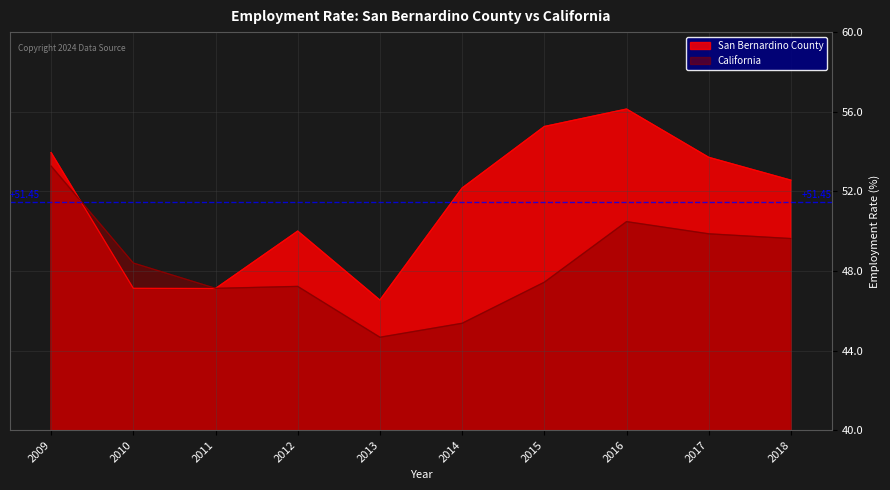

How many interior local peaks does the San Bernardino County series have?

2